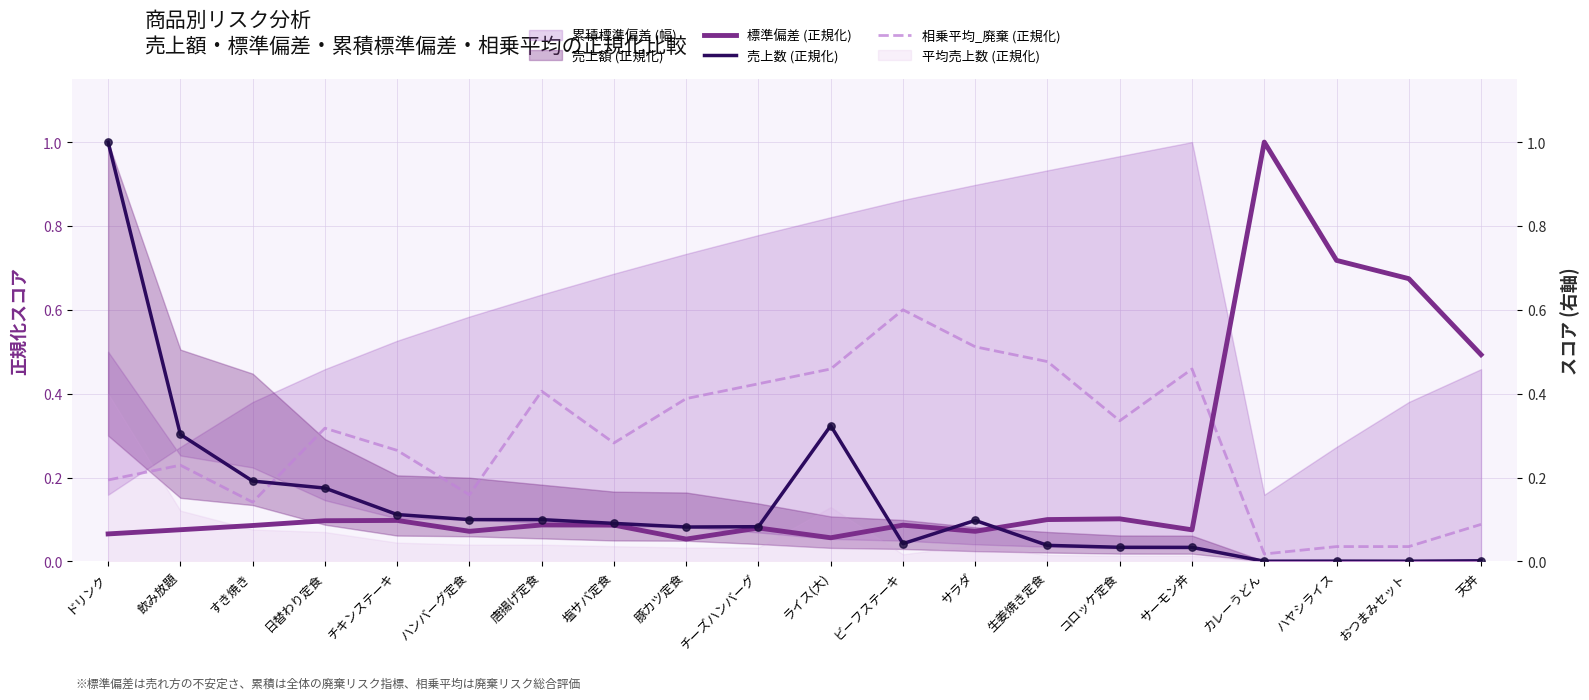

At how many categories does at least one series exceed 0?

20